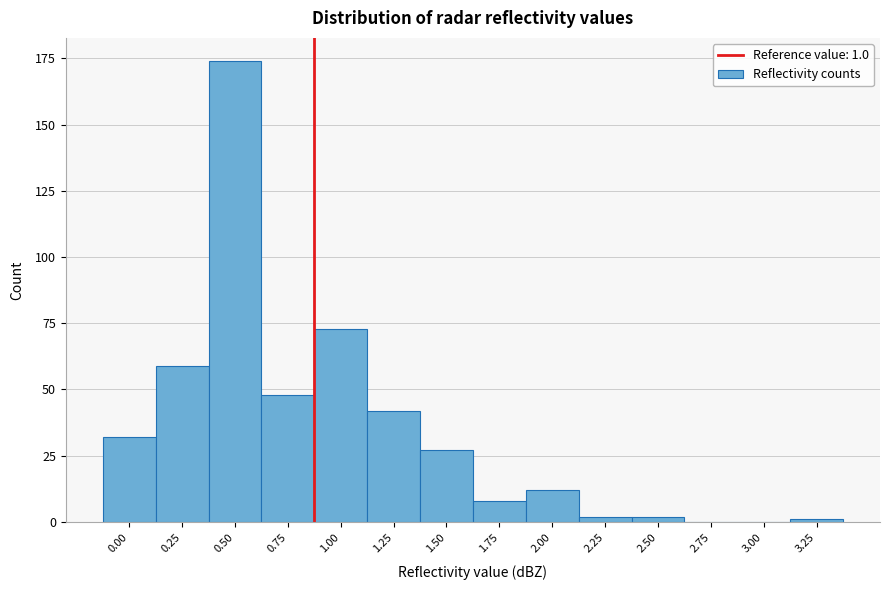

Reading right to left, extract all data points from this chart.

3.25=1	3.00=0	2.75=0	2.50=2	2.25=2	2.00=12	1.75=8	1.50=27	1.25=42	1.00=73	0.75=48	0.50=174	0.25=59	0.00=32